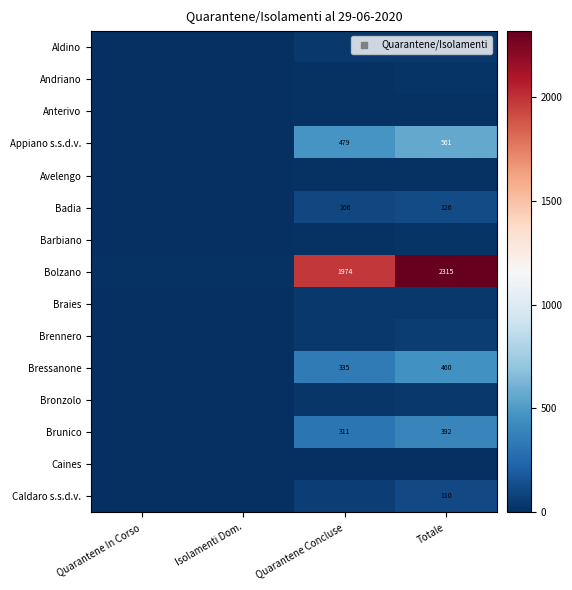

Is it true that Appiano s.s.d.v. equals 248 at Totale?

False